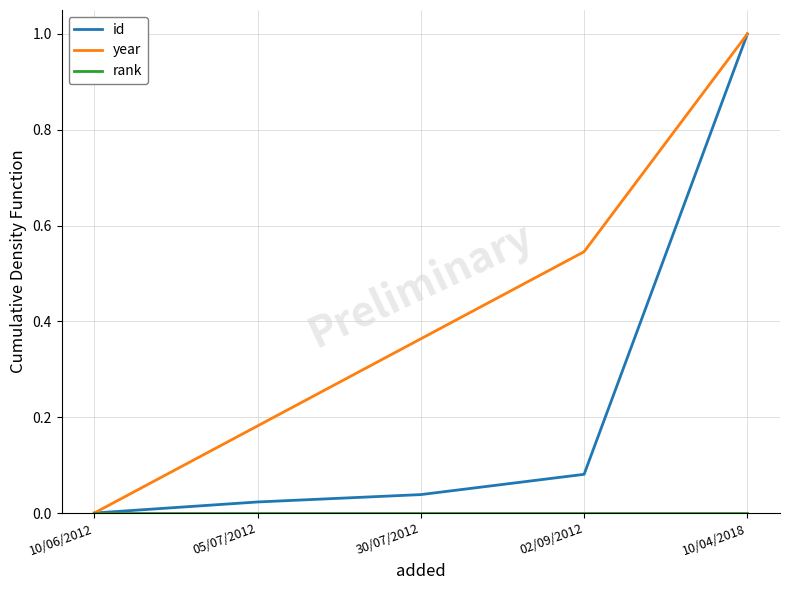

True or false: year has a value of 0.3 at 05/07/2012.

False